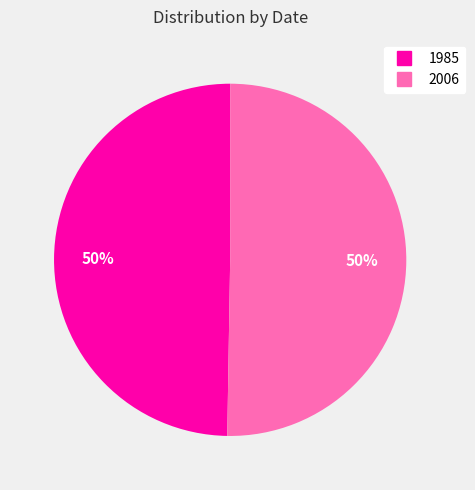

True or false: 1985 accounts for 39% of the total.

False